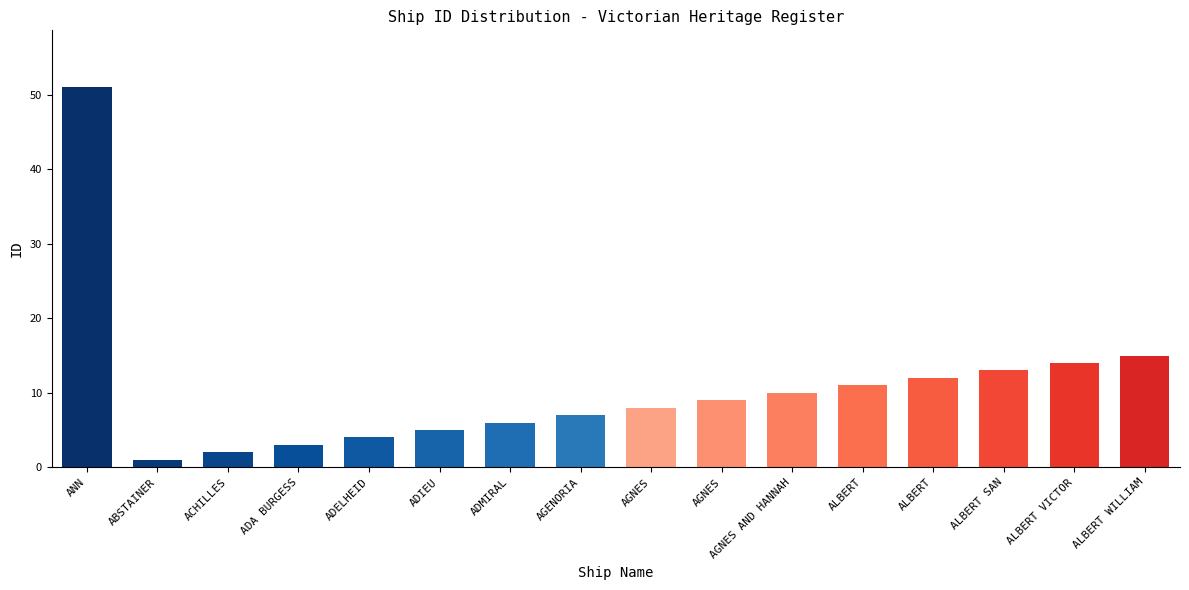

At which category does the chart reach its minimum across all series?

ABSTAINER